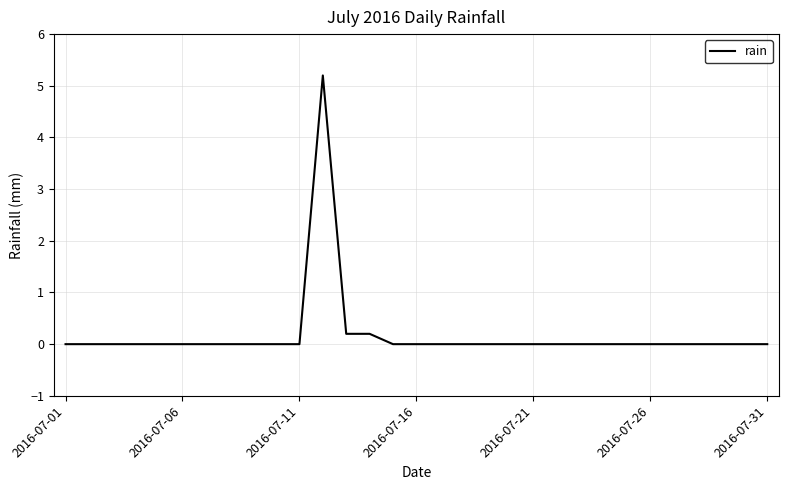

What is the maximum value shown in the chart?

5.2